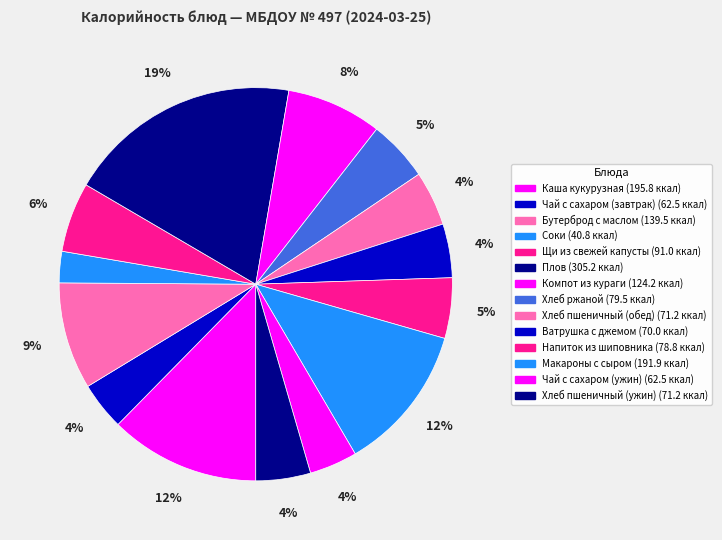

What is the ratio of the value at Чай с сахаром (ужин) to the value at Хлеб ржаной?

0.8